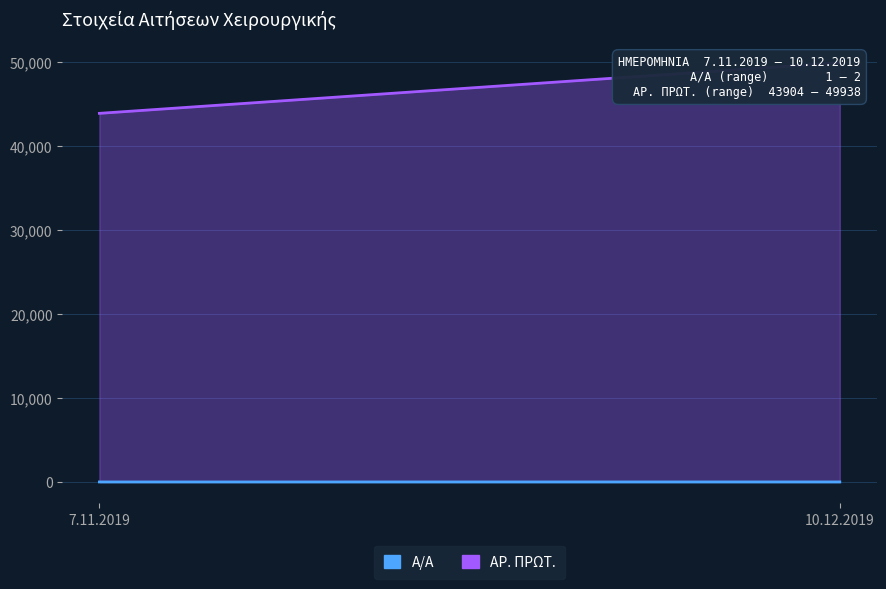

Which has a higher value, 7.11.2019 or 10.12.2019?

10.12.2019